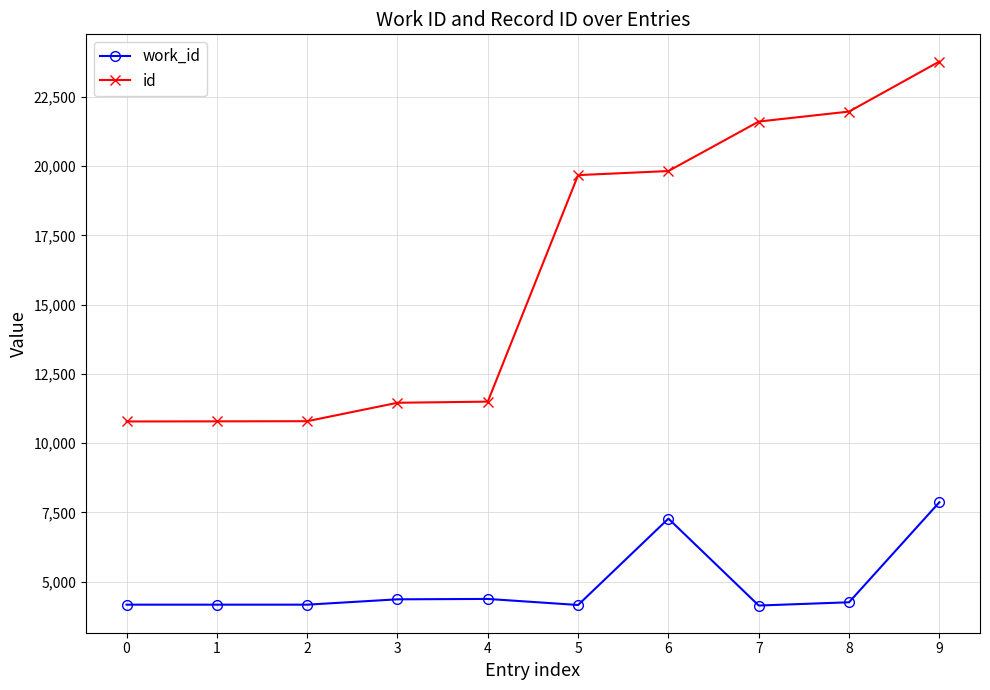

How many lines are shown in the chart?

2